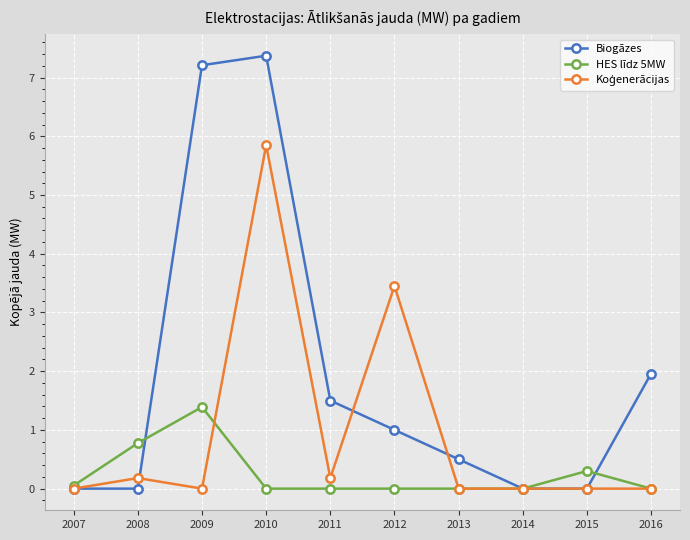

What is the difference between the maximum and minimum values in the HES līdz 5MW series?

1.4